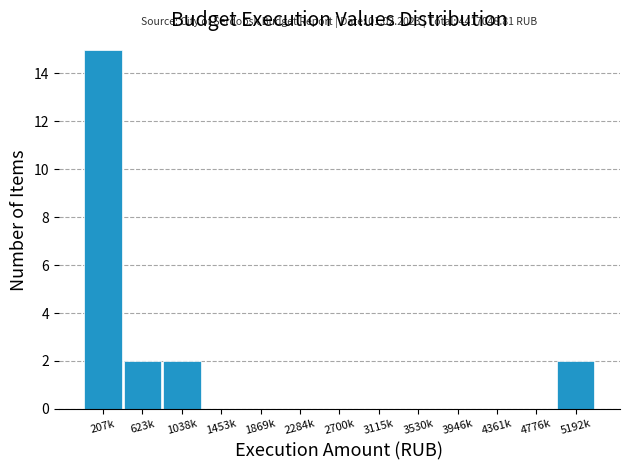

Reading left to right, transcribe all the data shown in this chart.

207k=15	623k=2	1038k=2	1453k=0	1869k=0	2284k=0	2700k=0	3115k=0	3530k=0	3946k=0	4361k=0	4776k=0	5192k=2